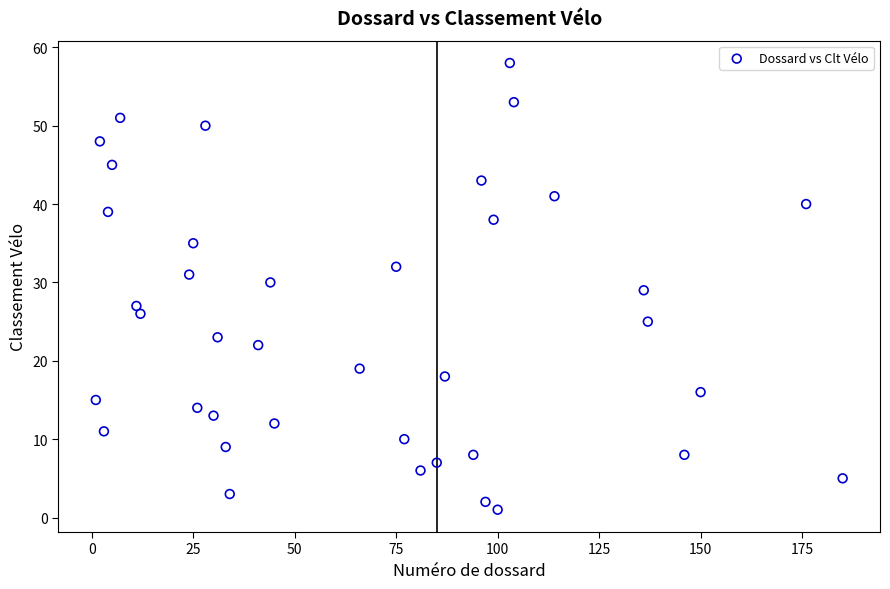

What is the range of X values (max minus min)?

184